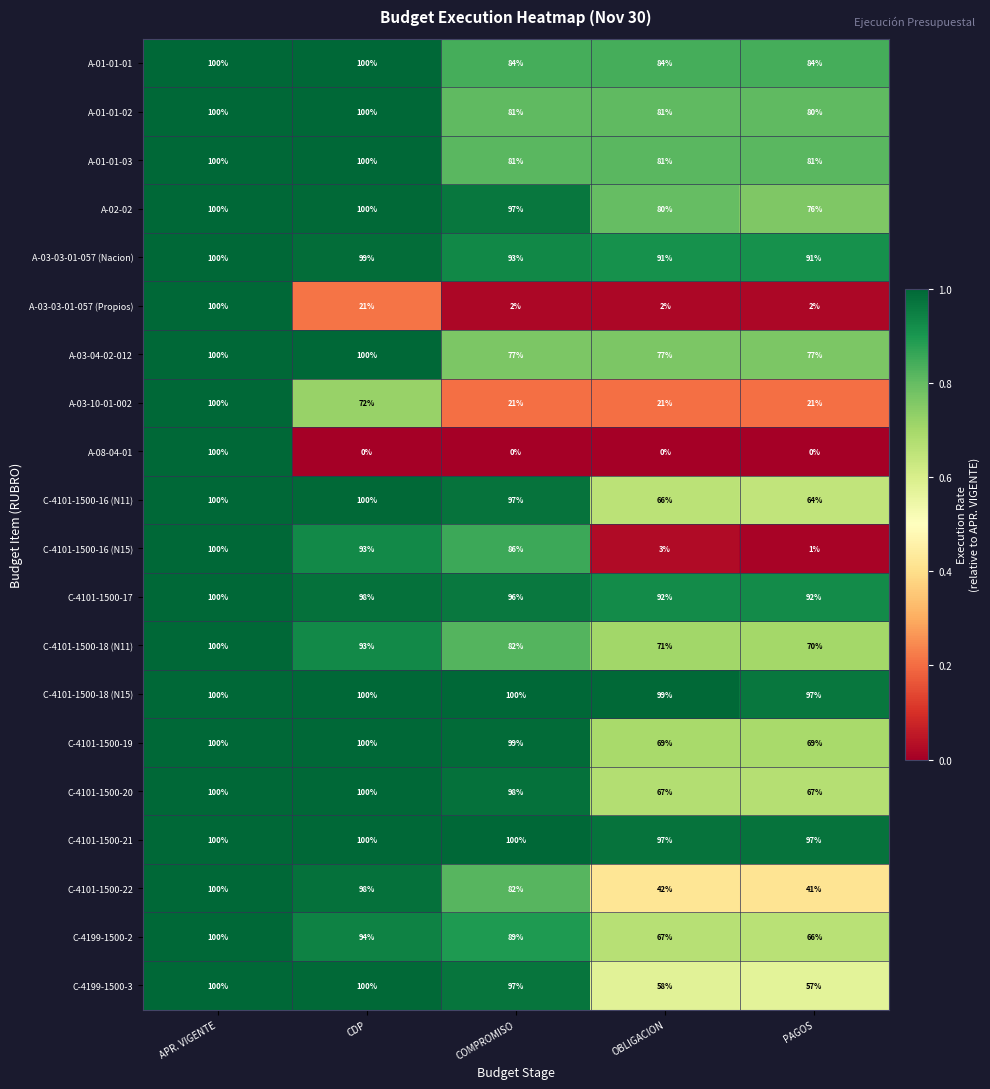

At how many categories does at least one series exceed 0?

5